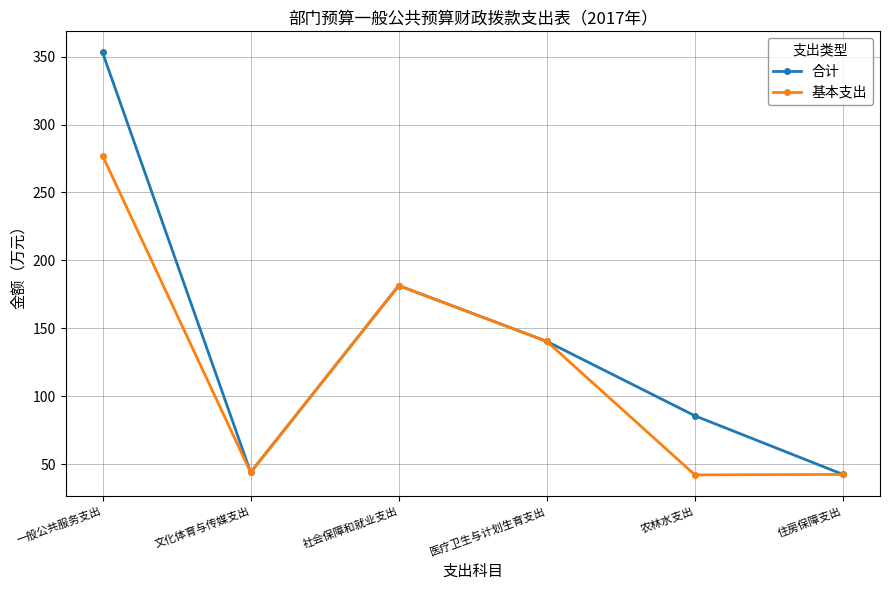

What is the sum of the 合计 values at 农林水支出 and 社会保障和就业支出?

267.1